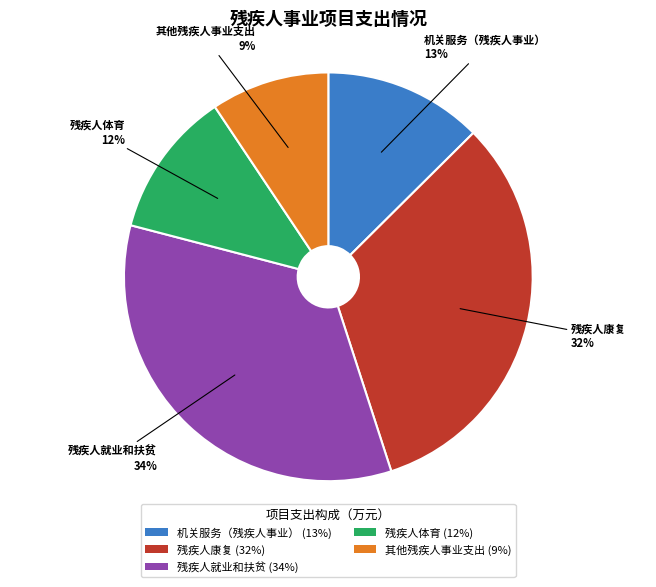

To the nearest percent, what is the combined percentage of 残疾人体育 and 其他残疾人事业支出?

21%